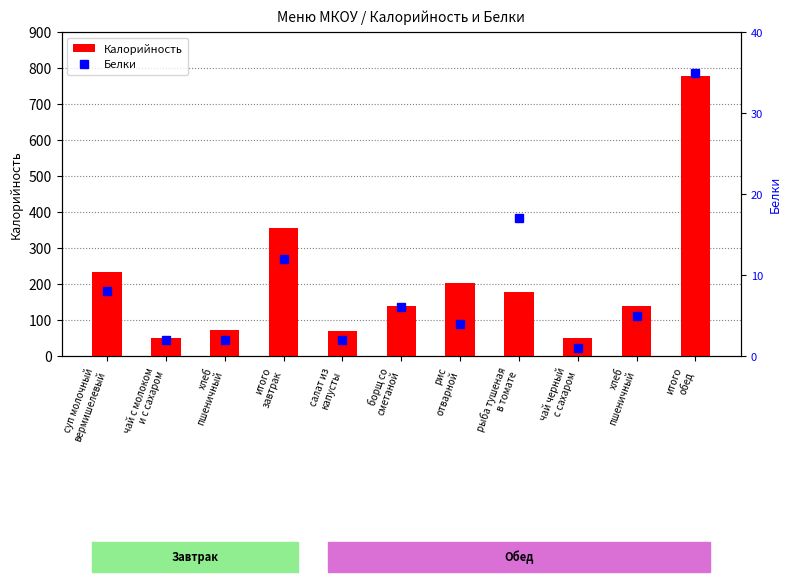

Rank the categories by Белки value from lowest to highest.

чай черный
с сахаром, чай с молоком
и с сахаром, хлеб
пшеничный, салат из
капусты, рис
отварной, хлеб
пшеничный, борщ со
сметаной, суп молочный
вермишелевый, итого
завтрак, рыба тушеная
в томате, итого
обед